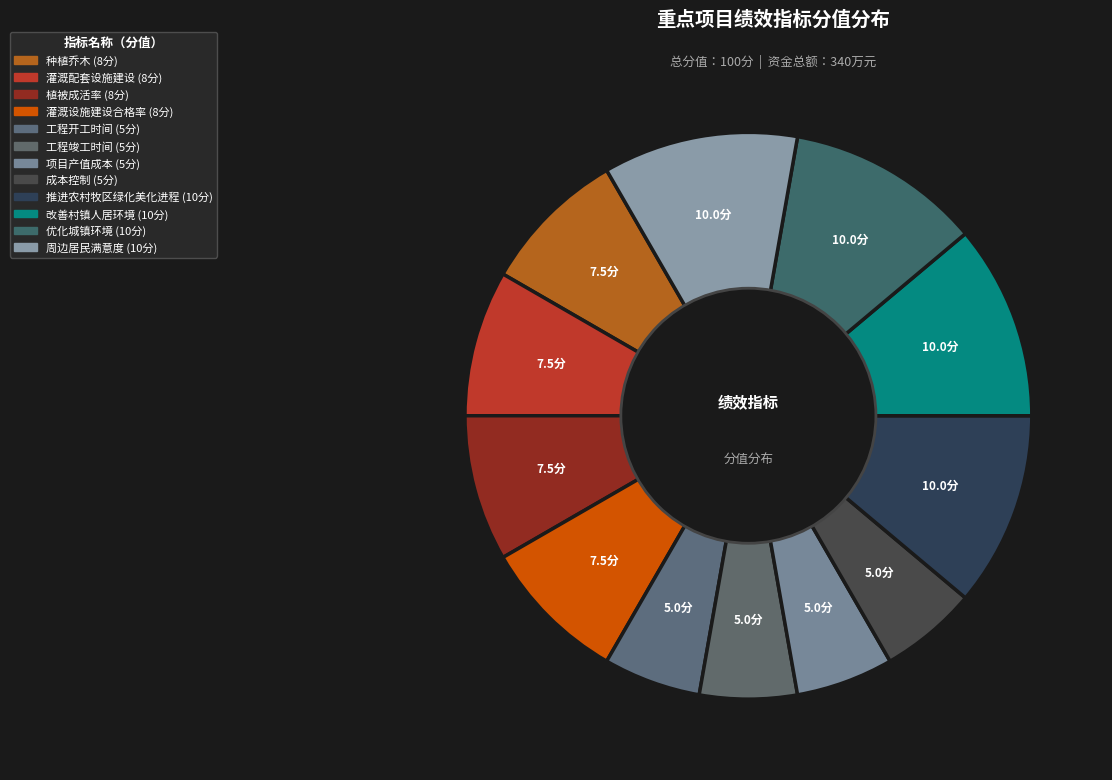

How many segments does this pie chart have?

12